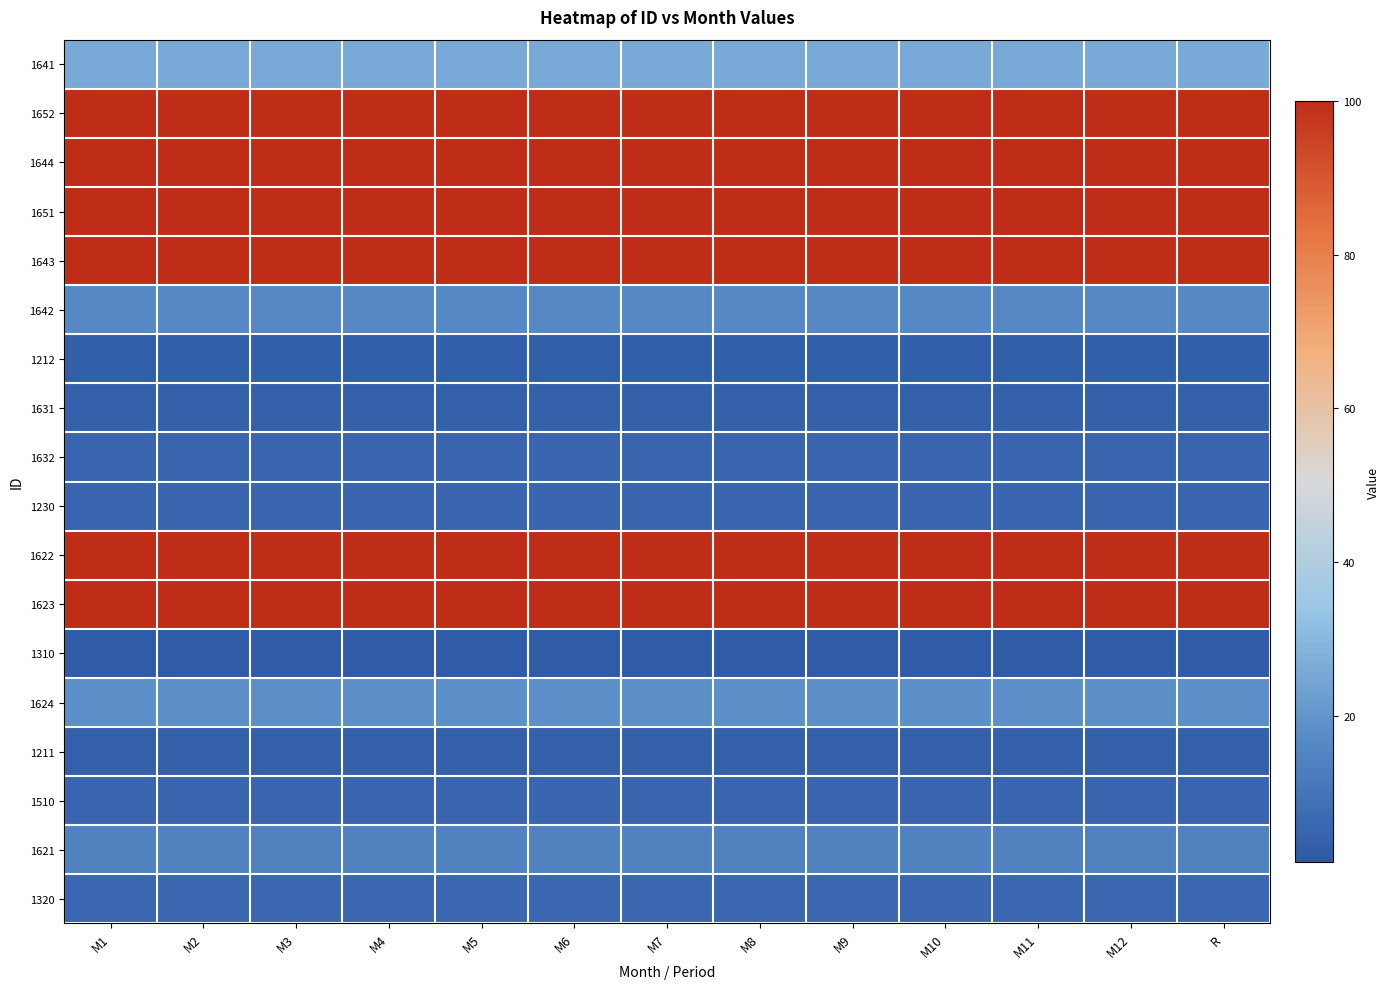

At M12, list the series in order from largest to smallest.

1652, 1644, 1651, 1643, 1622, 1623, 1641, 1624, 1642, 1621, 1320, 1632, 1230, 1510, 1631, 1211, 1212, 1310